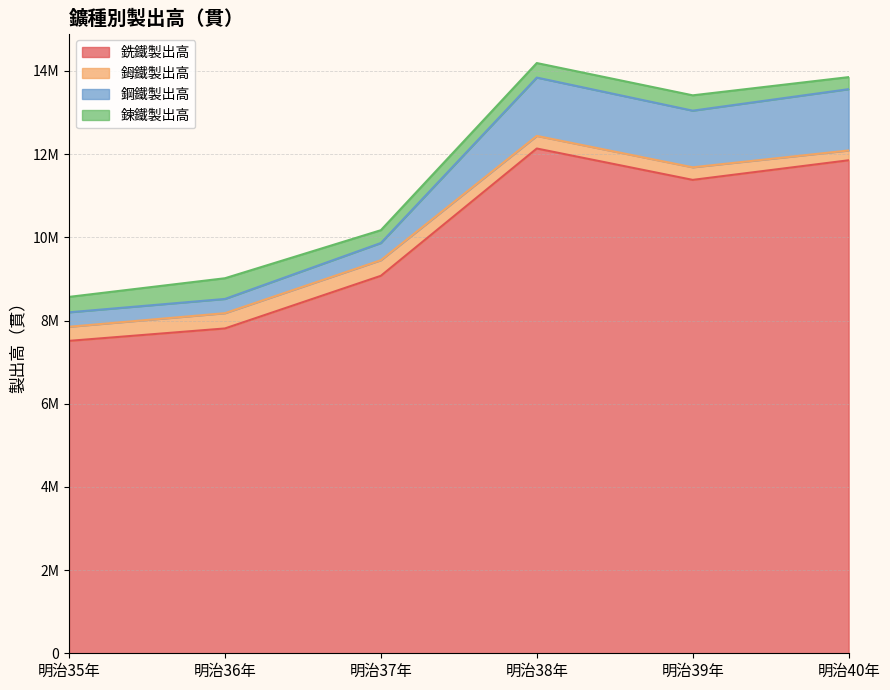

What are all the series names shown in the legend?

銑鐵製出高, 鉧鐵製出高, 鋼鐵製出高, 鍊鐵製出高